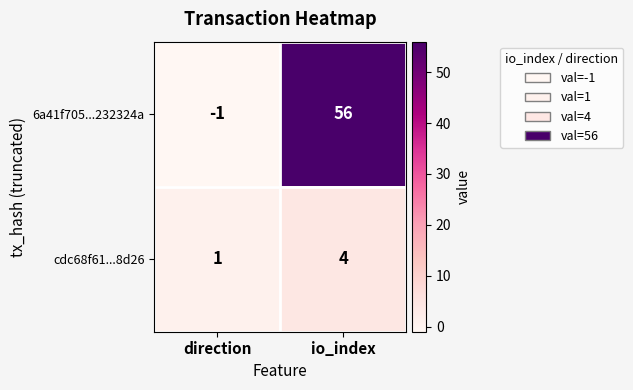

Reading right to left, list all the values displayed in this chart.

6a41f705...232324a: io_index=56	direction=-1
cdc68f61...8d26: io_index=4	direction=1